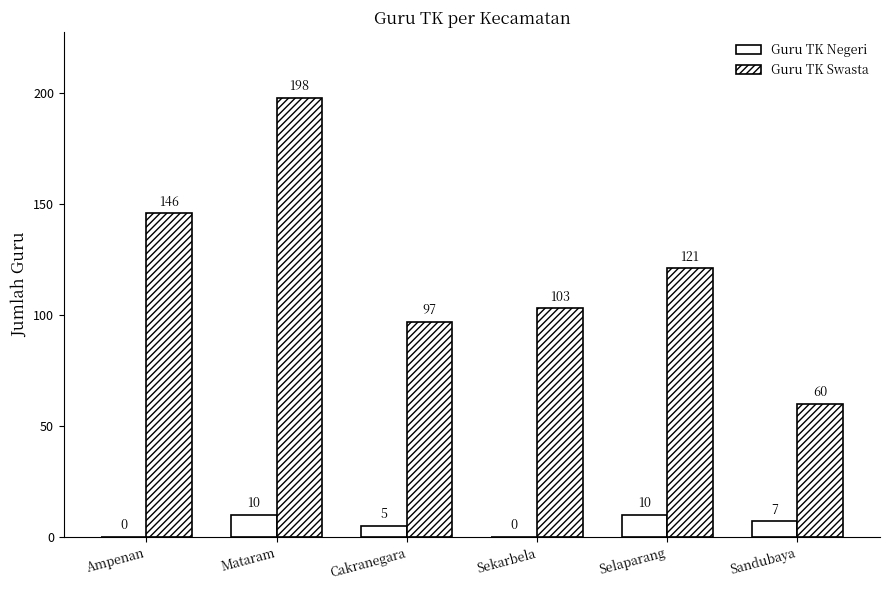

How many groups of bars are there?

6